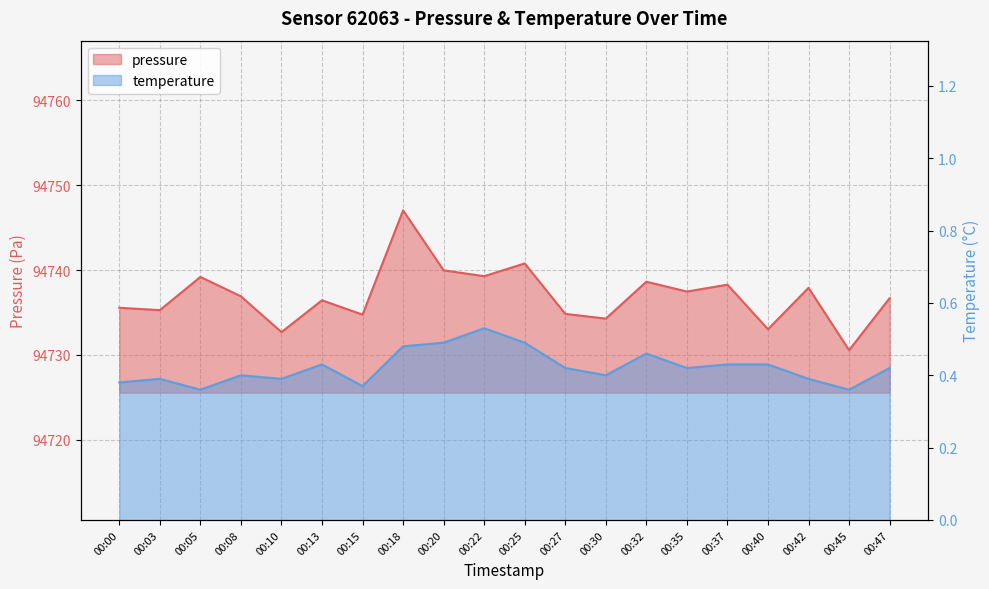

What is the difference between the highest and lowest values at 00:27?

94734.4